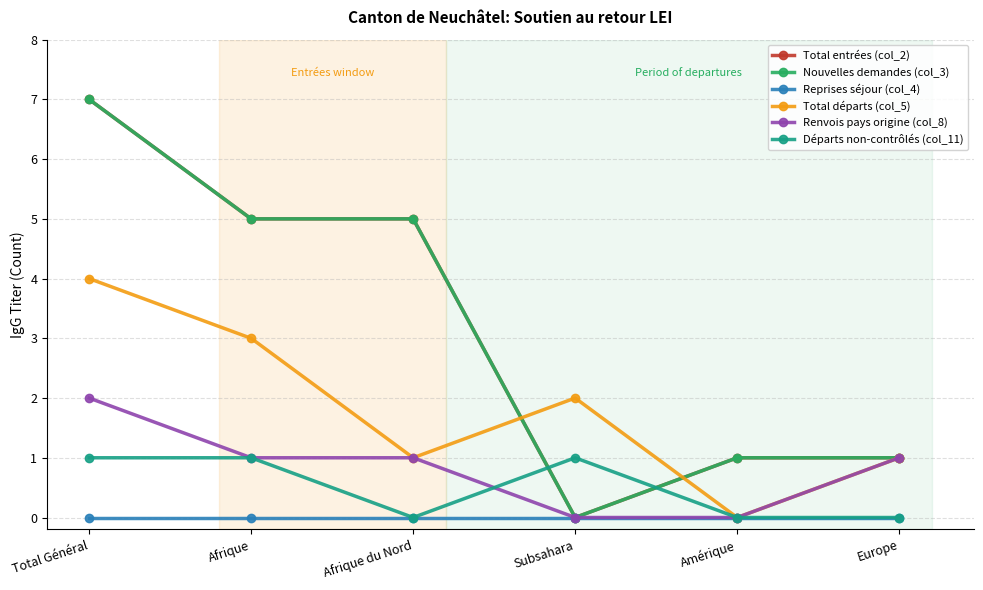

Is this an area chart (filled region under the line)?

No